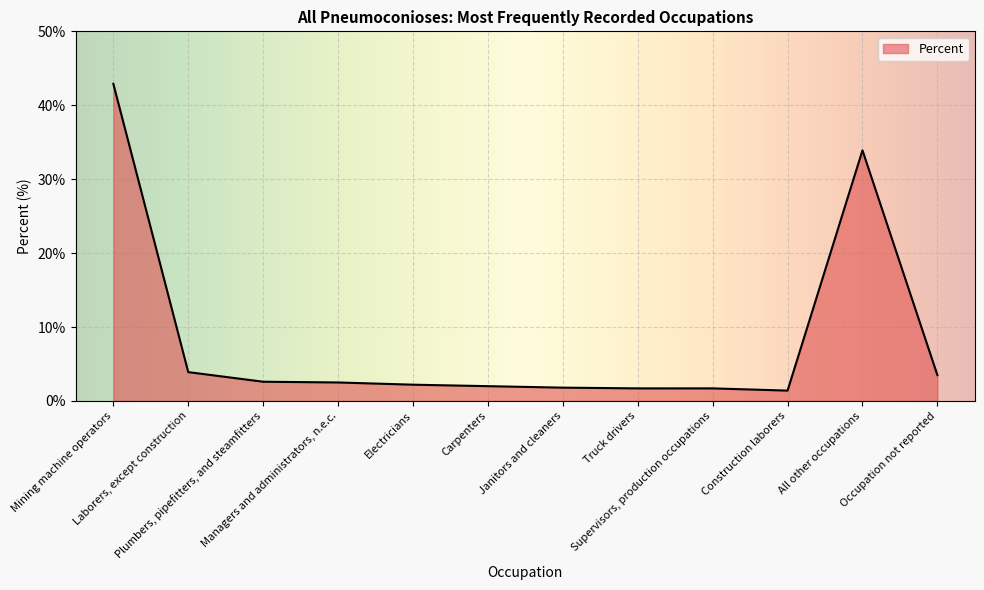

What is the greatest value displayed?

42.9